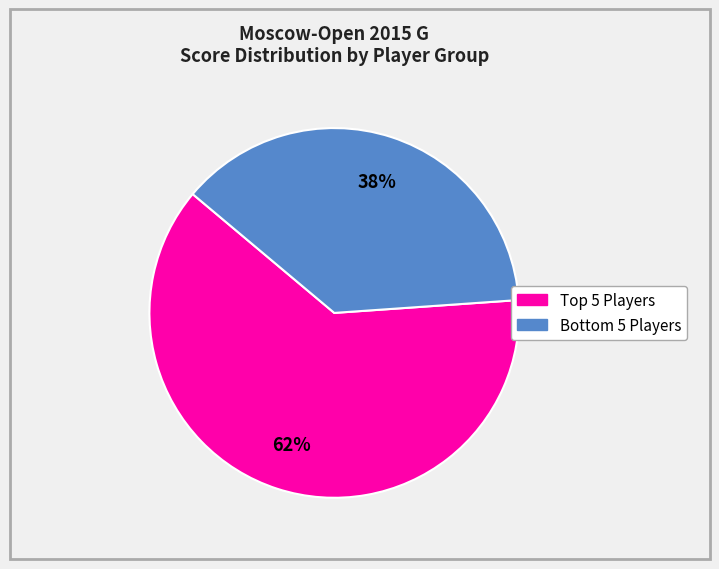

Is there a majority slice in this chart?

Yes